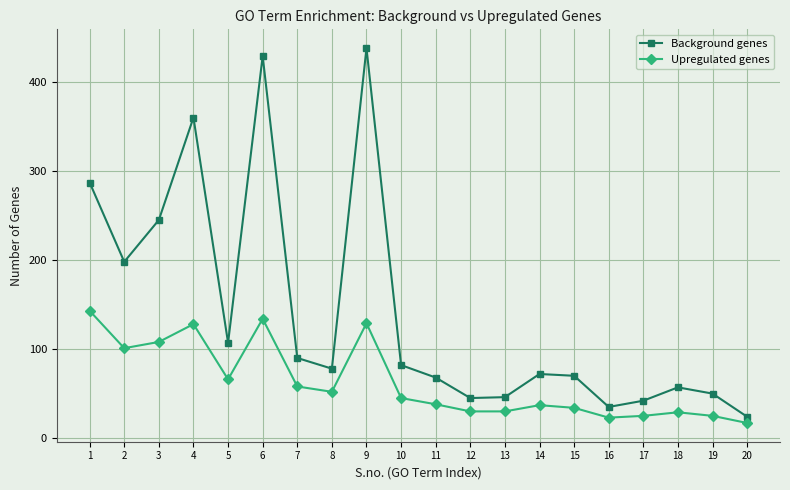

True or false: Upregulated genes and Background genes intersect in this chart.

False